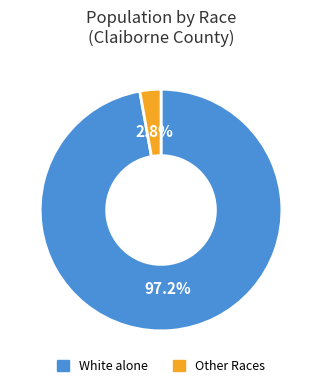

What percentage do Other Races and White alone together represent?

100.0%